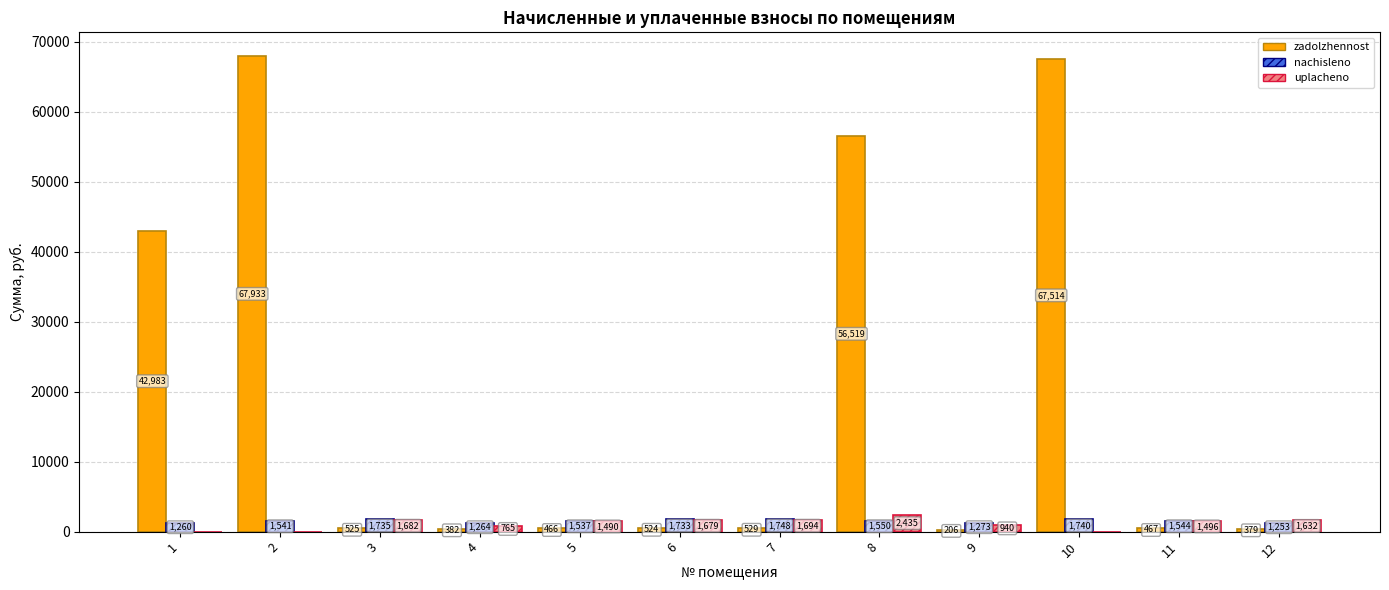

What is the approximate value of nachisleno at 12?

1253.0